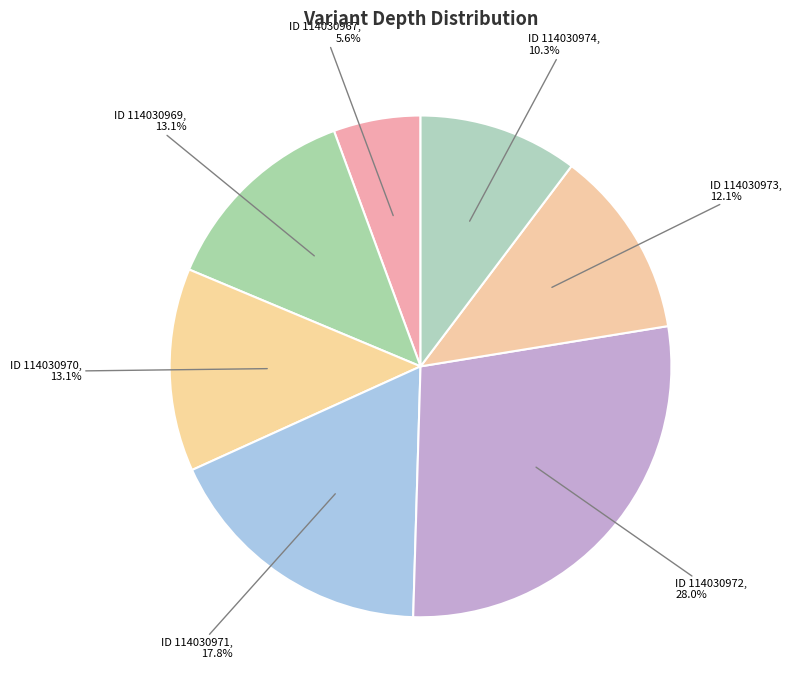

Which category has the smallest portion of the pie?

114030967